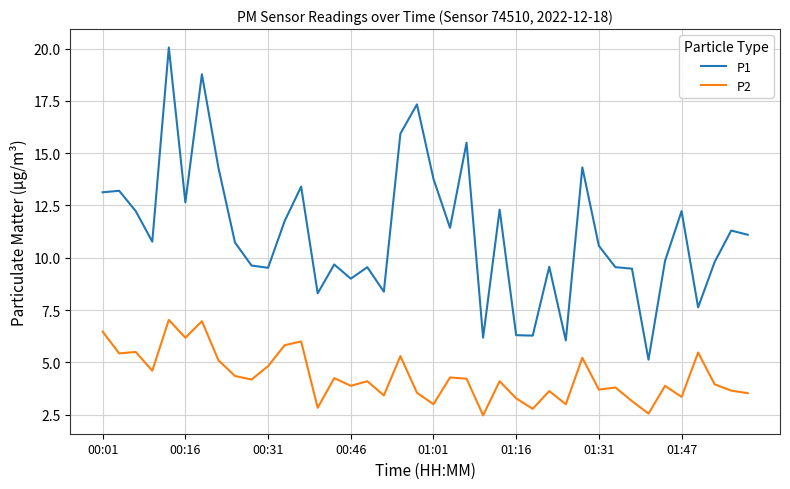

What is the greatest value displayed?

20.1